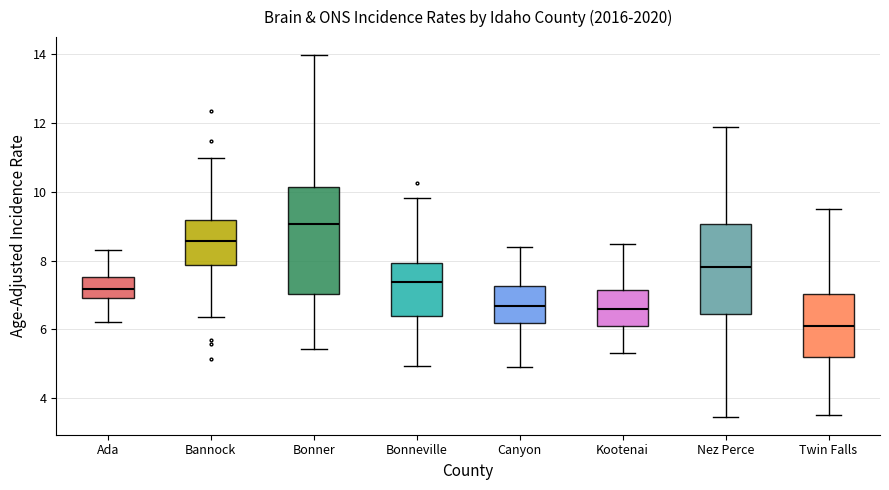

Reading left to right, transcribe this box plot: for each box, give where its median line is, the range the box spans, and where its two whiskers end, as read against the y-axis. The values are not printed on the chart, so give them approximately, as read against the axis.

Ada: median 7.2, box 7.0 to 7.6, whiskers 6.2 to 8.4
Bannock: median 8.6, box 7.8 to 9.2, whiskers 6.4 to 11.0
Bonner: median 9.0, box 7.0 to 10.2, whiskers 5.4 to 14.0
Bonneville: median 7.4, box 6.4 to 8.0, whiskers 5.0 to 9.8
Canyon: median 6.6, box 6.2 to 7.2, whiskers 5.0 to 8.4
Kootenai: median 6.6, box 6.0 to 7.2, whiskers 5.2 to 8.4
Nez Perce: median 7.8, box 6.4 to 9.0, whiskers 3.4 to 11.8
Twin Falls: median 6.2, box 5.2 to 7.0, whiskers 3.6 to 9.6